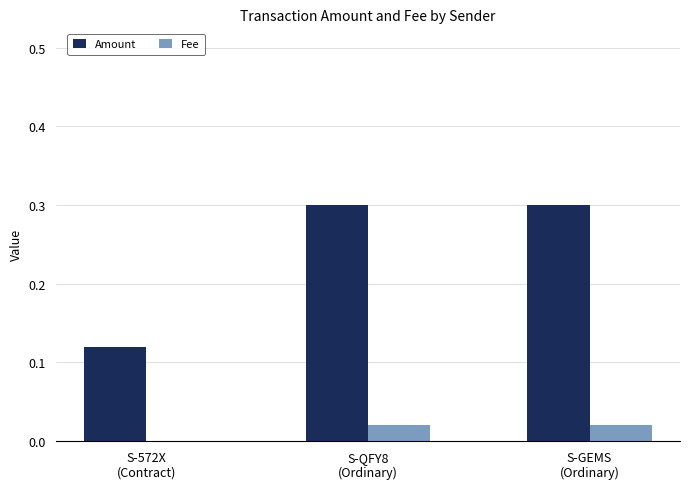

What is the highest value of the Amount series?

0.3